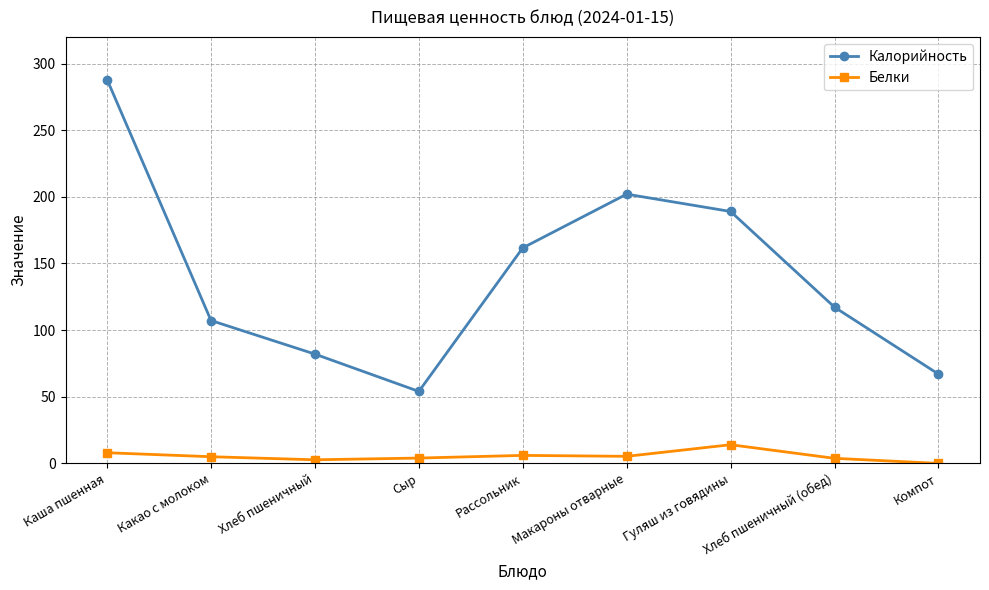

What is the difference between the maximum and second lowest values in the Белки series?

11.3